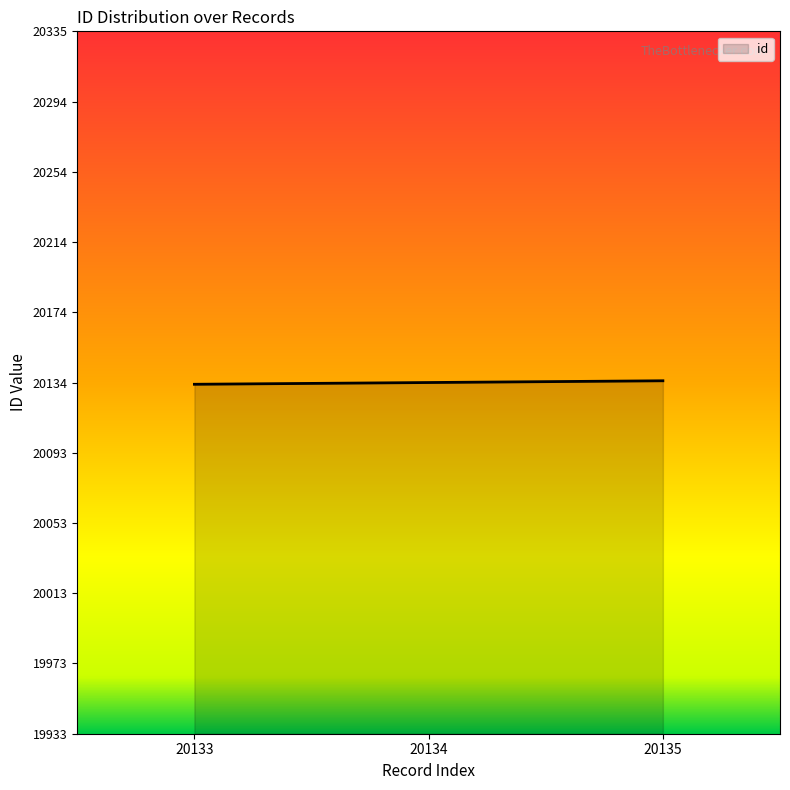

How many values are below 20134?

1